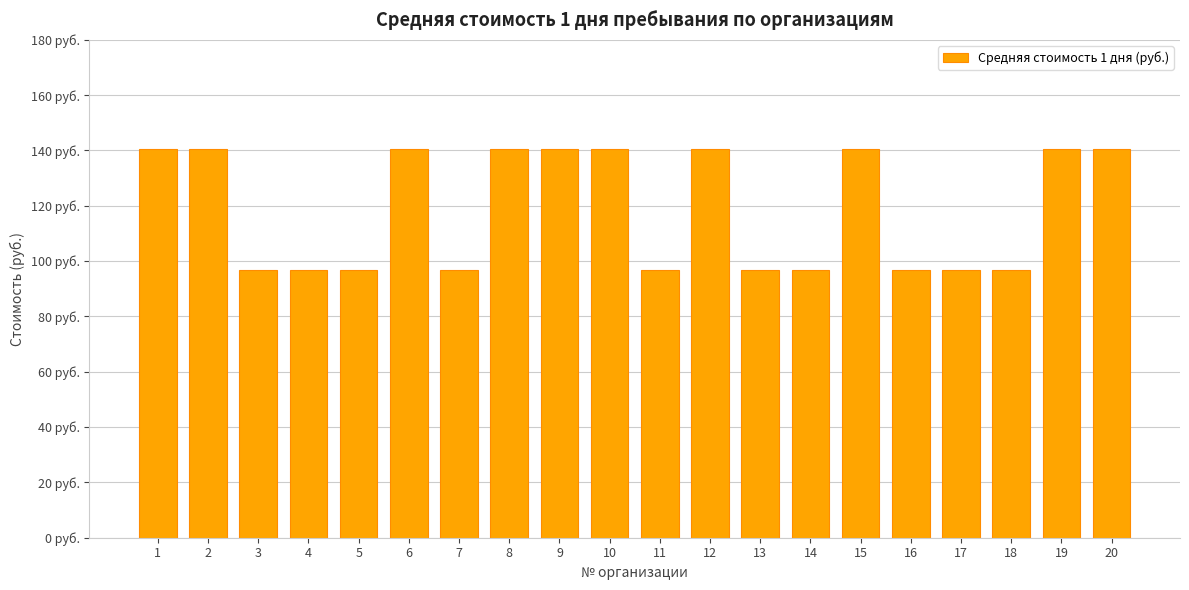

Where does the data first go above 140?

1